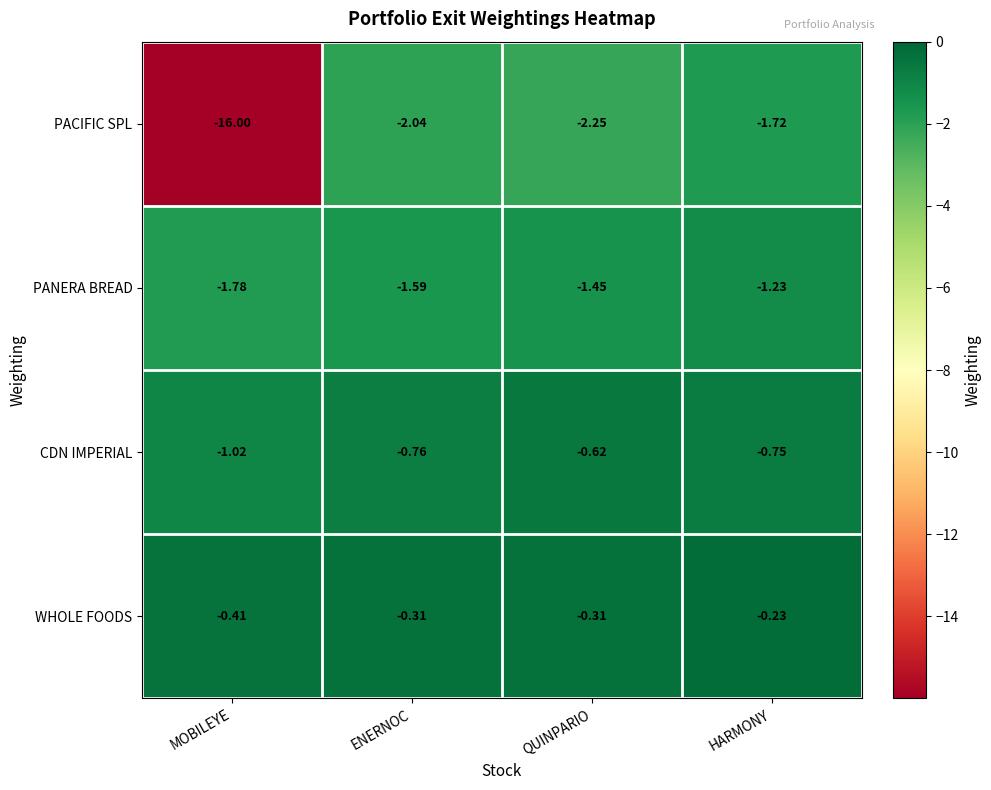

What is the spread (max minus min) of values at MOBILEYE?

15.6